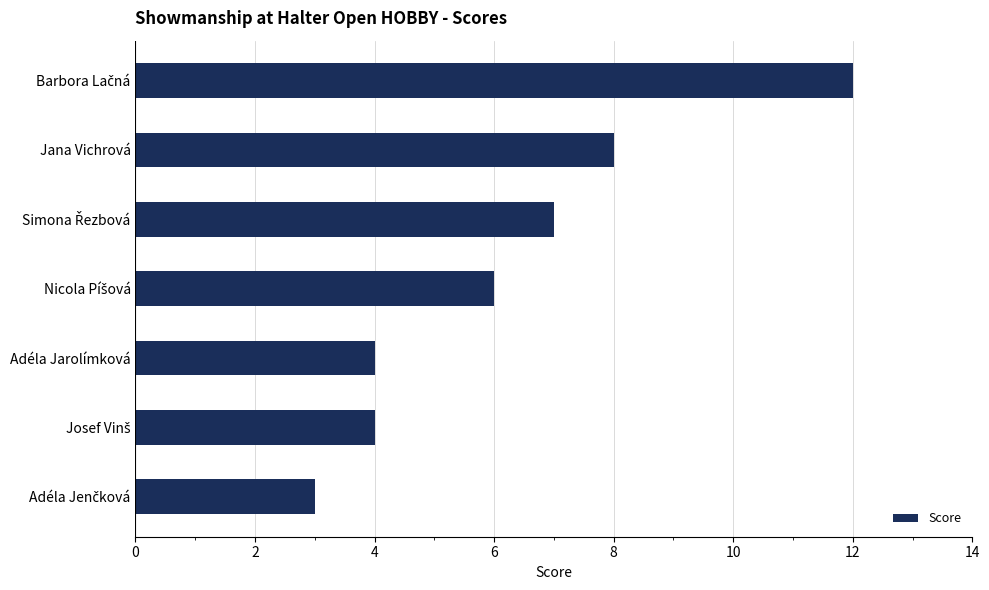

Reading top to bottom, what are all the values shown in this chart?

12	8	7	6	4	4	3